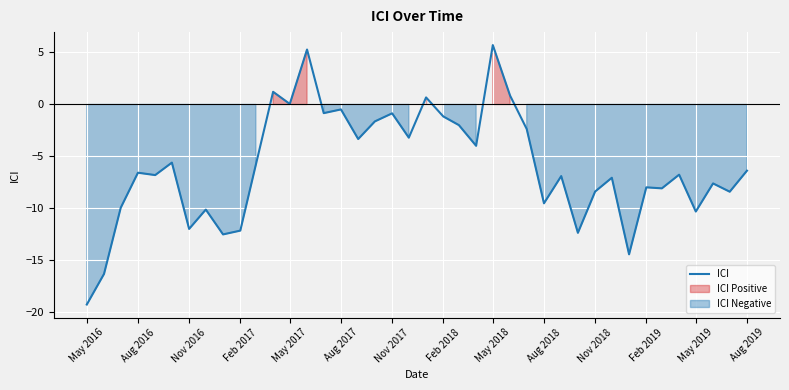

True or false: ICI has a value of -12.3 at Nov 2018.

False